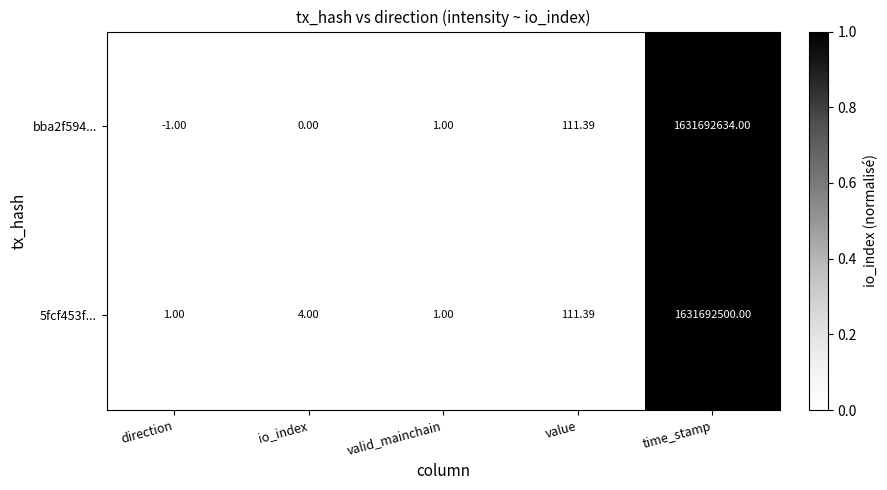

Which series has the largest total across all categories?

bba2f594...